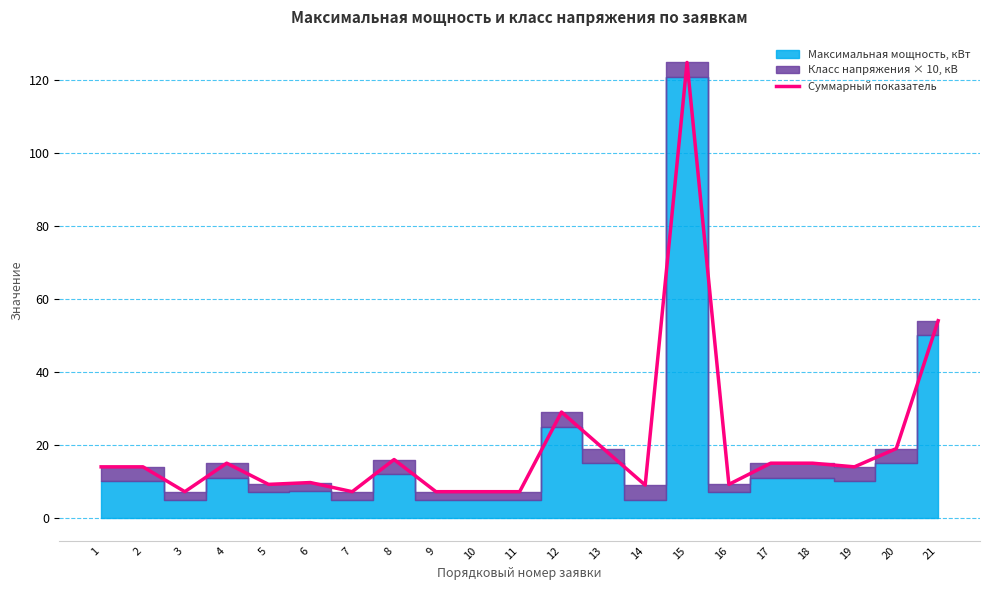

Read the value at 11.

7.2